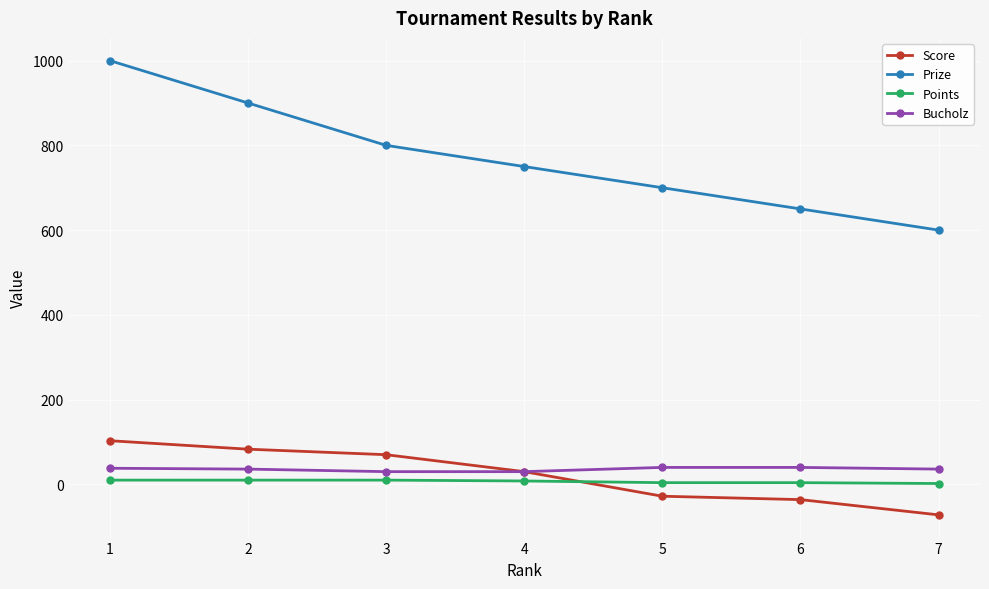

The value of Prize at 7 is 967. True or false?

False